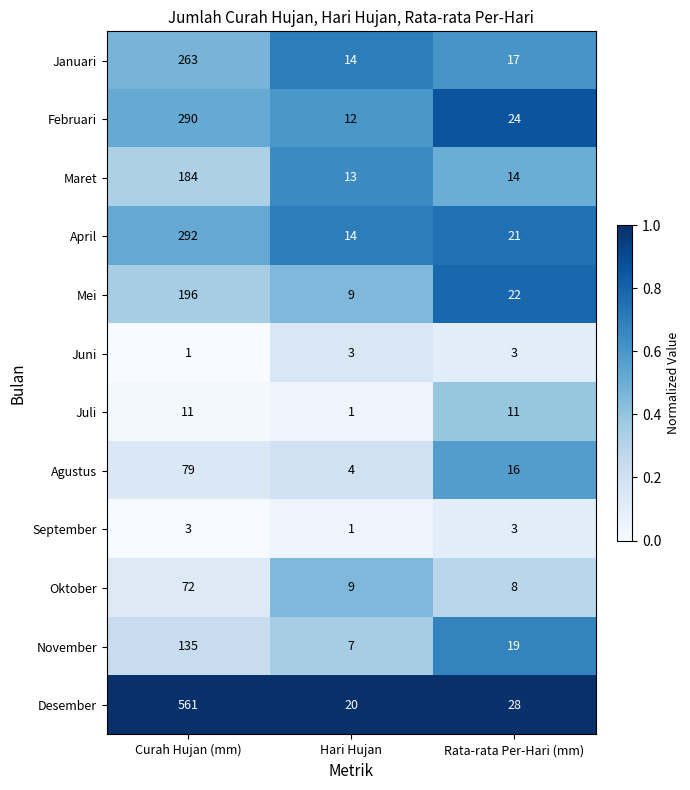

At which category is the sum across all series the highest?

Curah Hujan (mm)